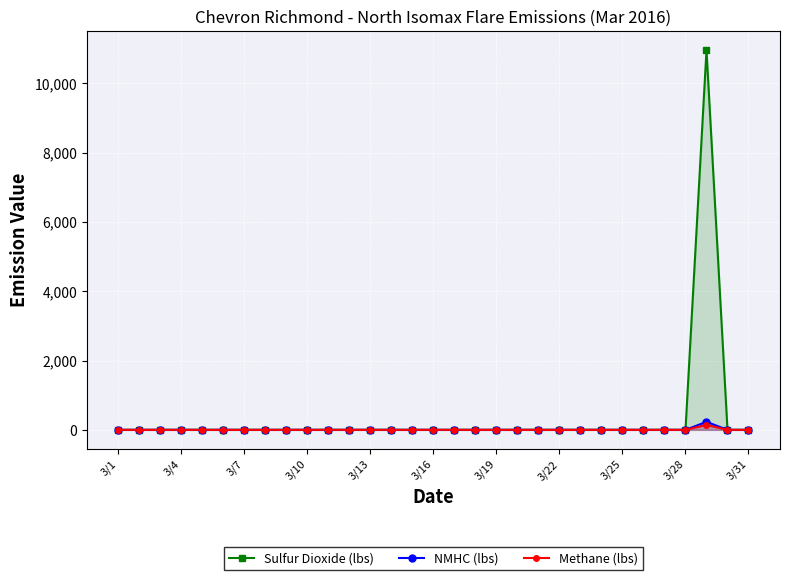

True or false: Sulfur Dioxide (lbs) and NMHC (lbs) intersect in this chart.

False